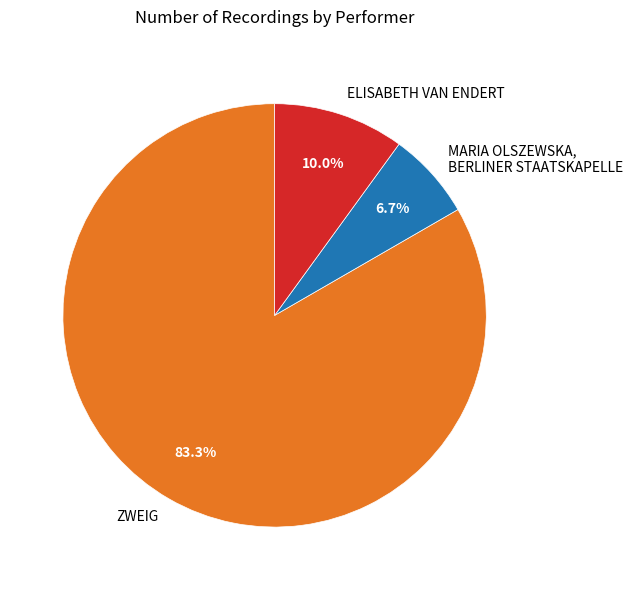

True or false: MARIA OLSZEWSKA, BERLINER STAATSKAPELLE accounts for 7% of the total.

True